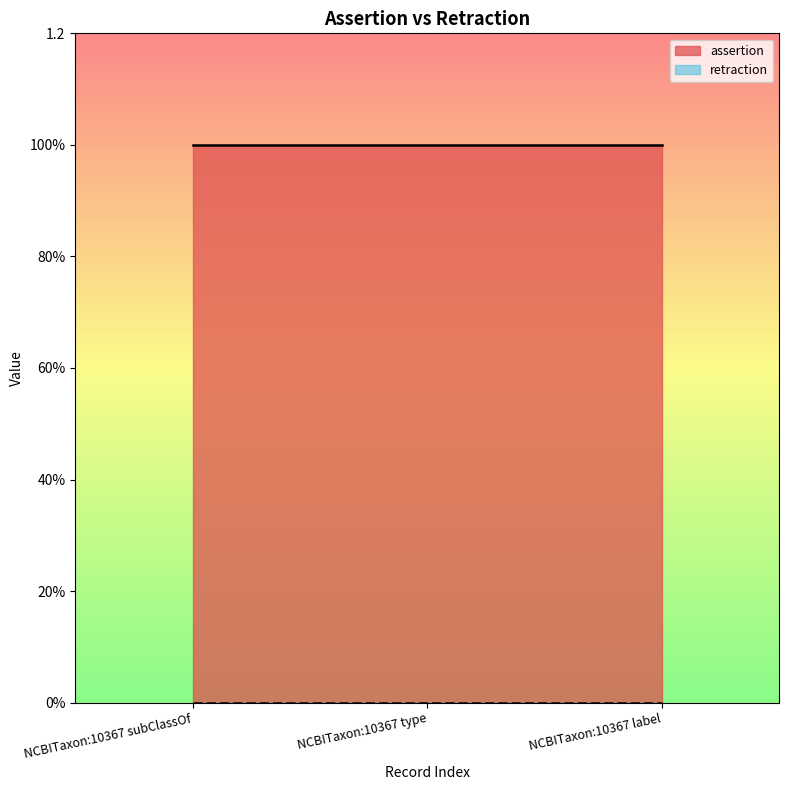

Which series changed the most between NCBITaxon:10367 subClassOf and NCBITaxon:10367 label?

assertion